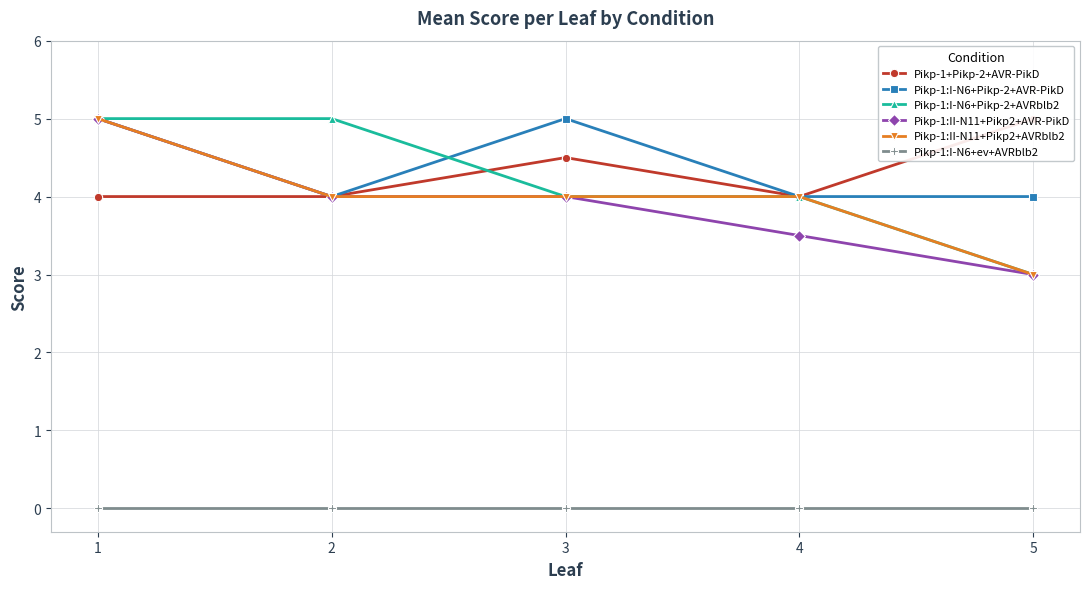

What is the value of the Pikp-1:I-N6+Pikp-2+AVRblb2 point at the 5th from the left?

3.0